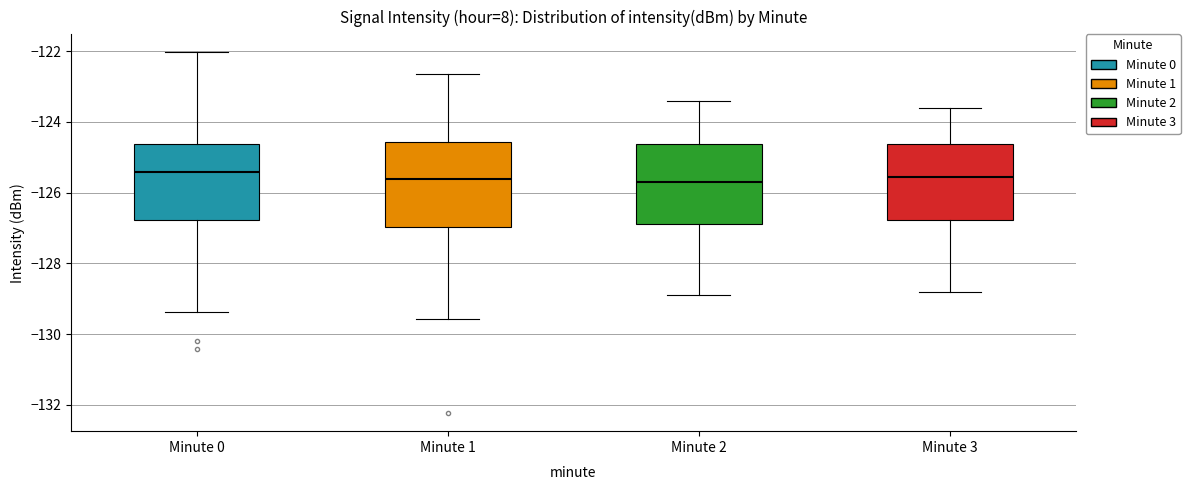

Reading left to right, transcribe this box plot: for each box, give where its median line is, the range the box spans, and where its two whiskers end, as read against the y-axis. The values are not printed on the chart, so give them approximately, as read against the axis.

Minute 0: median -125.4, box -126.8 to -124.6, whiskers -129.4 to -122.0
Minute 1: median -125.6, box -127.0 to -124.6, whiskers -129.6 to -122.6
Minute 2: median -125.6, box -126.8 to -124.6, whiskers -128.8 to -123.4
Minute 3: median -125.6, box -126.8 to -124.6, whiskers -128.8 to -123.6